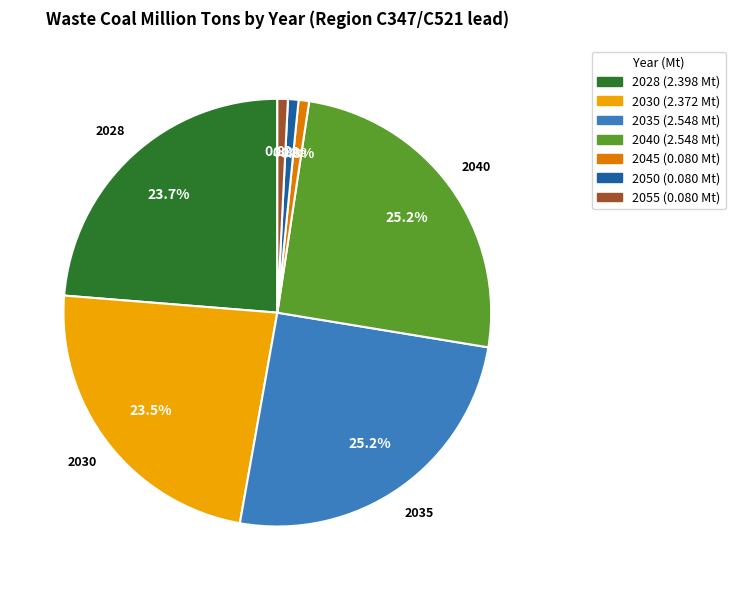

True or false: 2028 accounts for 14% of the total.

False